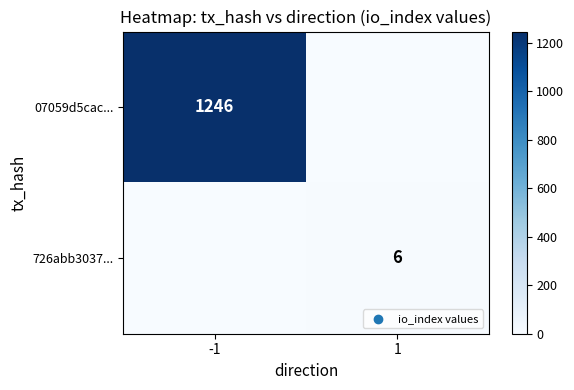

Count the number of data series in this chart.

2